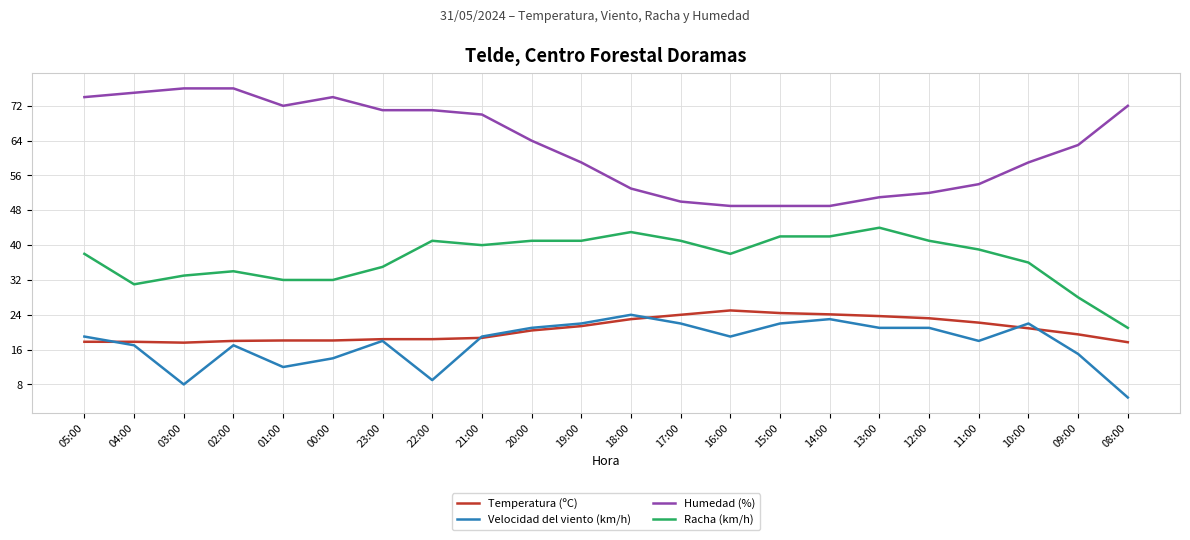

Is the value of Temperatura (ºC) at 10:00 greater than the value of Velocidad del viento (km/h) at 02:00?

Yes